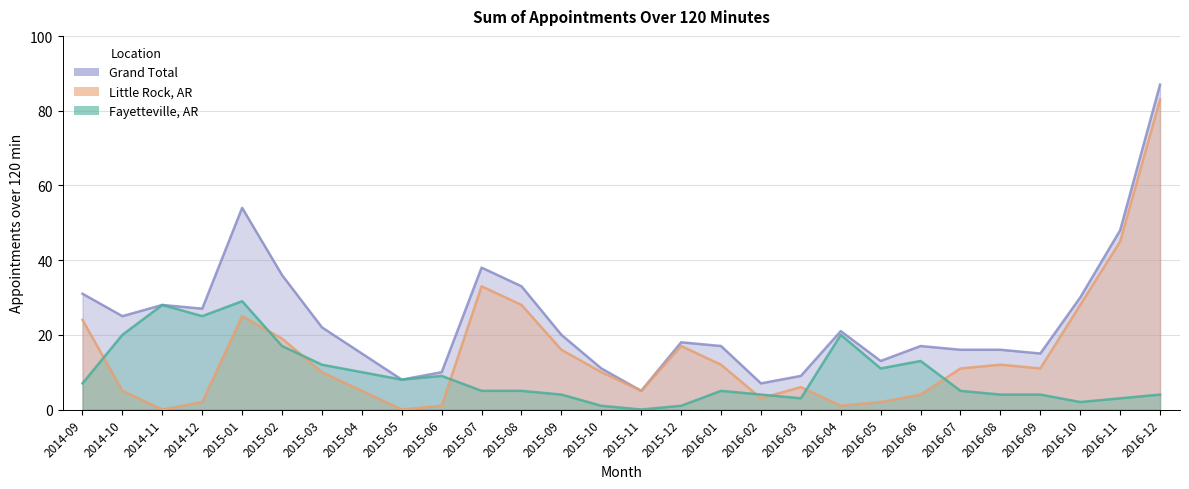

List the labels in order of Little Rock, AR value, largest first.

2016-12, 2016-11, 2015-07, 2015-08, 2016-10, 2015-01, 2014-09, 2015-02, 2015-12, 2015-09, 2016-01, 2016-08, 2016-07, 2016-09, 2015-03, 2015-10, 2016-03, 2014-10, 2015-04, 2015-11, 2016-06, 2016-02, 2014-12, 2016-05, 2015-06, 2016-04, 2014-11, 2015-05